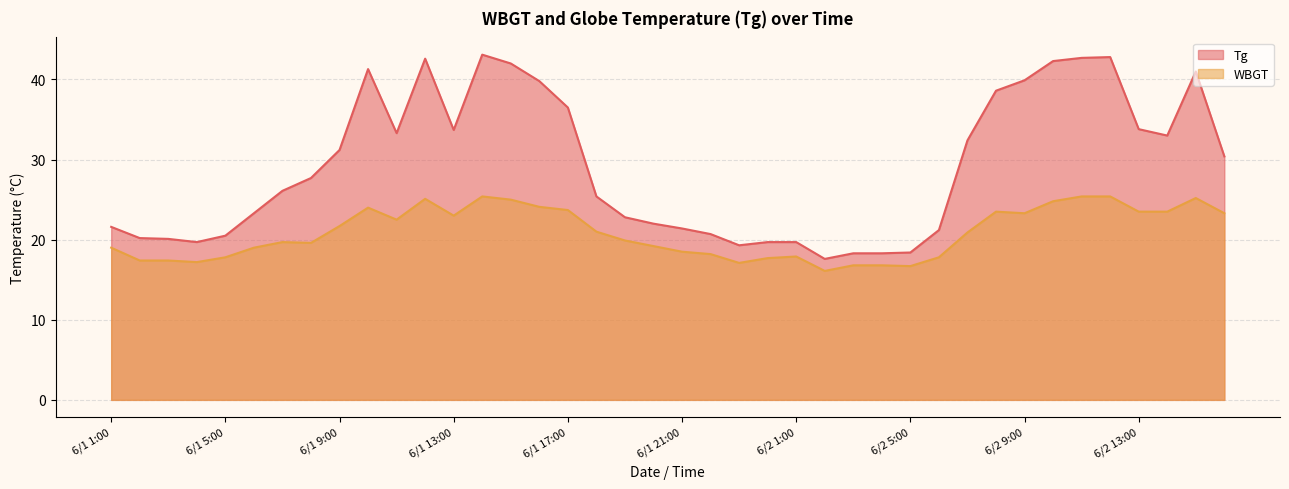

Reading right to left, extract all data points from this chart.

Tg: 6/2 16:00=30.4	6/2 15:00=41.0	6/2 14:00=33.0	6/2 13:00=33.8	6/2 12:00=42.8	6/2 11:00=42.7	6/2 10:00=42.3	6/2 9:00=39.9	6/2 8:00=38.6	6/2 7:00=32.4	6/2 6:00=21.2	6/2 5:00=18.4	6/2 4:00=18.3	6/2 3:00=18.3	6/2 2:00=17.6	6/2 1:00=19.7	6/1 24:00=19.7	6/1 23:00=19.3	6/1 22:00=20.7	6/1 21:00=21.4	6/1 20:00=22.0	6/1 19:00=22.8	6/1 18:00=25.4	6/1 17:00=36.5	6/1 16:00=39.8	6/1 15:00=42.0	6/1 14:00=43.1	6/1 13:00=33.7	6/1 12:00=42.6	6/1 11:00=33.3	6/1 10:00=41.3	6/1 9:00=31.2	6/1 8:00=27.7	6/1 7:00=26.1	6/1 6:00=23.3	6/1 5:00=20.5	6/1 4:00=19.7	6/1 3:00=20.1	6/1 2:00=20.2	6/1 1:00=21.6
WBGT: 6/2 16:00=23.3	6/2 15:00=25.2	6/2 14:00=23.5	6/2 13:00=23.5	6/2 12:00=25.4	6/2 11:00=25.4	6/2 10:00=24.8	6/2 9:00=23.3	6/2 8:00=23.5	6/2 7:00=20.9	6/2 6:00=17.8	6/2 5:00=16.7	6/2 4:00=16.8	6/2 3:00=16.8	6/2 2:00=16.1	6/2 1:00=17.9	6/1 24:00=17.7	6/1 23:00=17.1	6/1 22:00=18.2	6/1 21:00=18.5	6/1 20:00=19.2	6/1 19:00=19.9	6/1 18:00=21.0	6/1 17:00=23.7	6/1 16:00=24.1	6/1 15:00=25.0	6/1 14:00=25.4	6/1 13:00=23.0	6/1 12:00=25.1	6/1 11:00=22.5	6/1 10:00=24.0	6/1 9:00=21.7	6/1 8:00=19.6	6/1 7:00=19.7	6/1 6:00=19.0	6/1 5:00=17.8	6/1 4:00=17.2	6/1 3:00=17.4	6/1 2:00=17.4	6/1 1:00=19.0